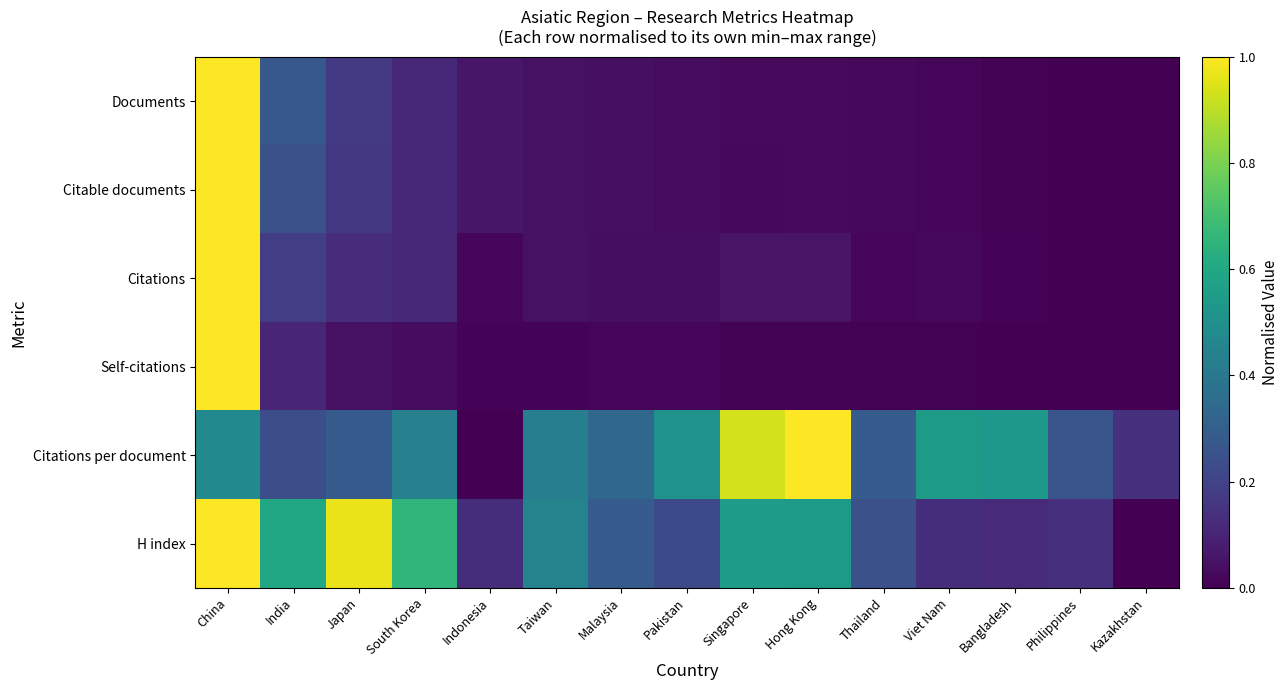

What is the spread (max minus min) of values at Indonesia?

0.1